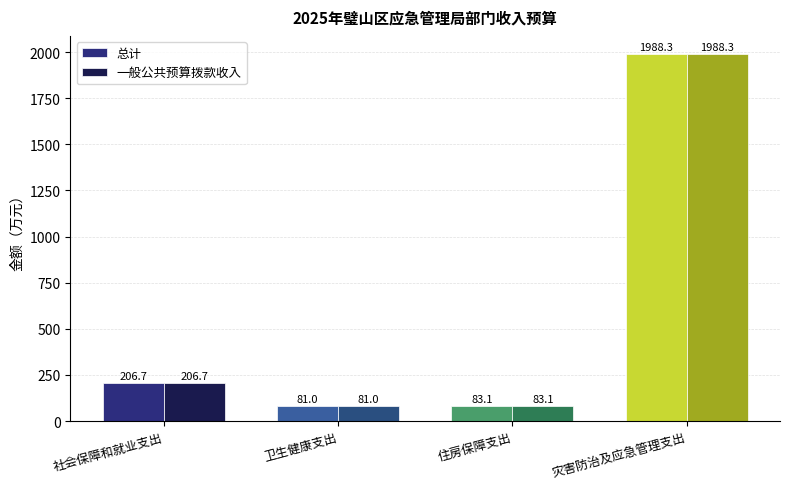

Does the chart contain any negative values?

No